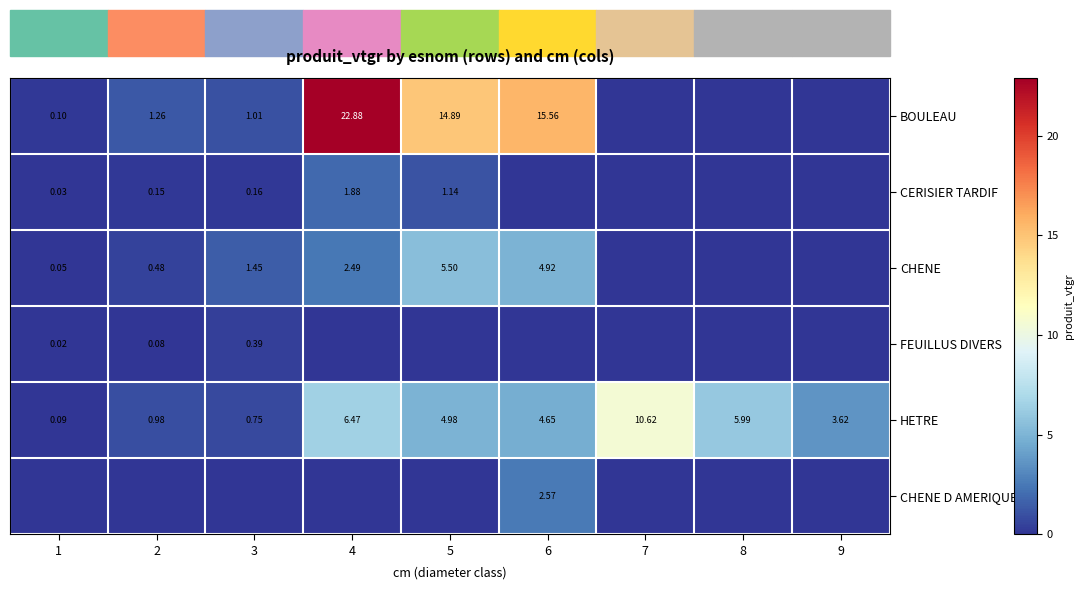

What is the total value across all series at 8?

6.0